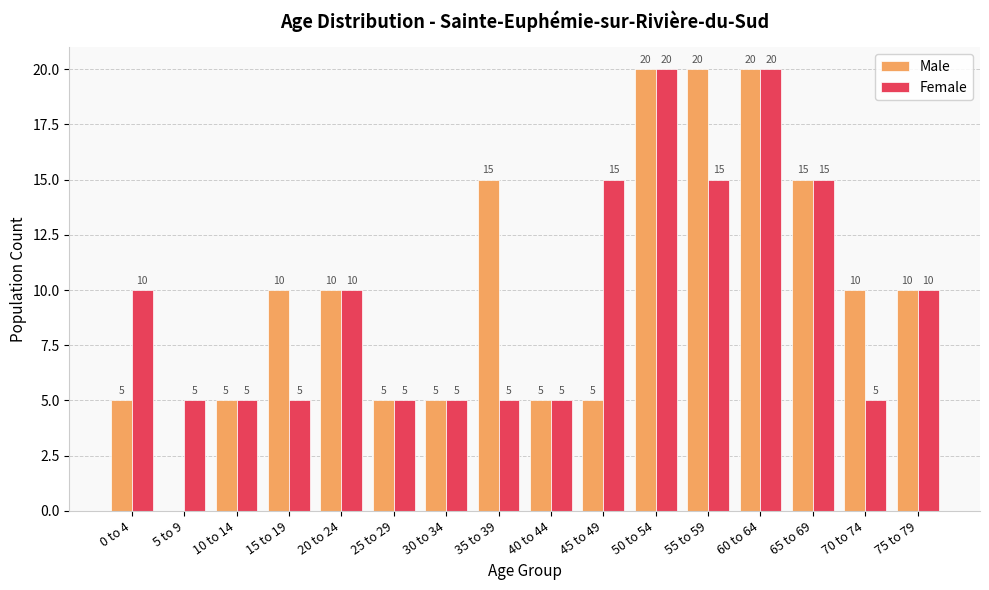

True or false: Male has a value of 5 at 30 to 34.

True